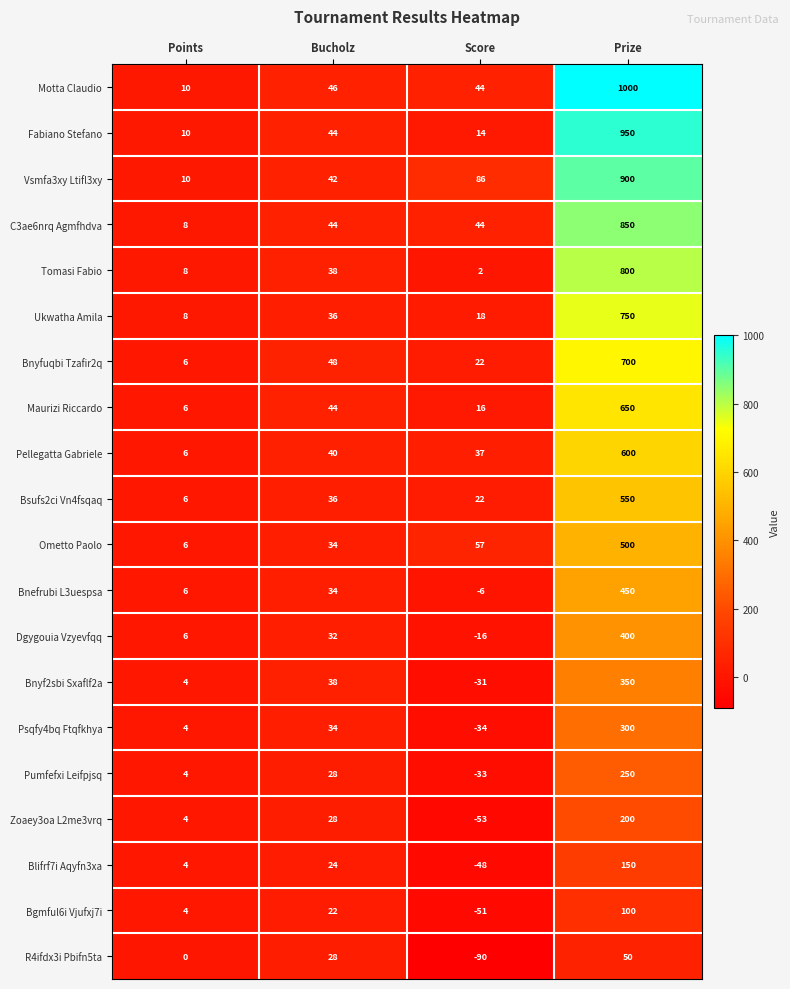

Rank the categories by Vsmfa3xy Ltifl3xy value from highest to lowest.

Prize, Score, Bucholz, Points